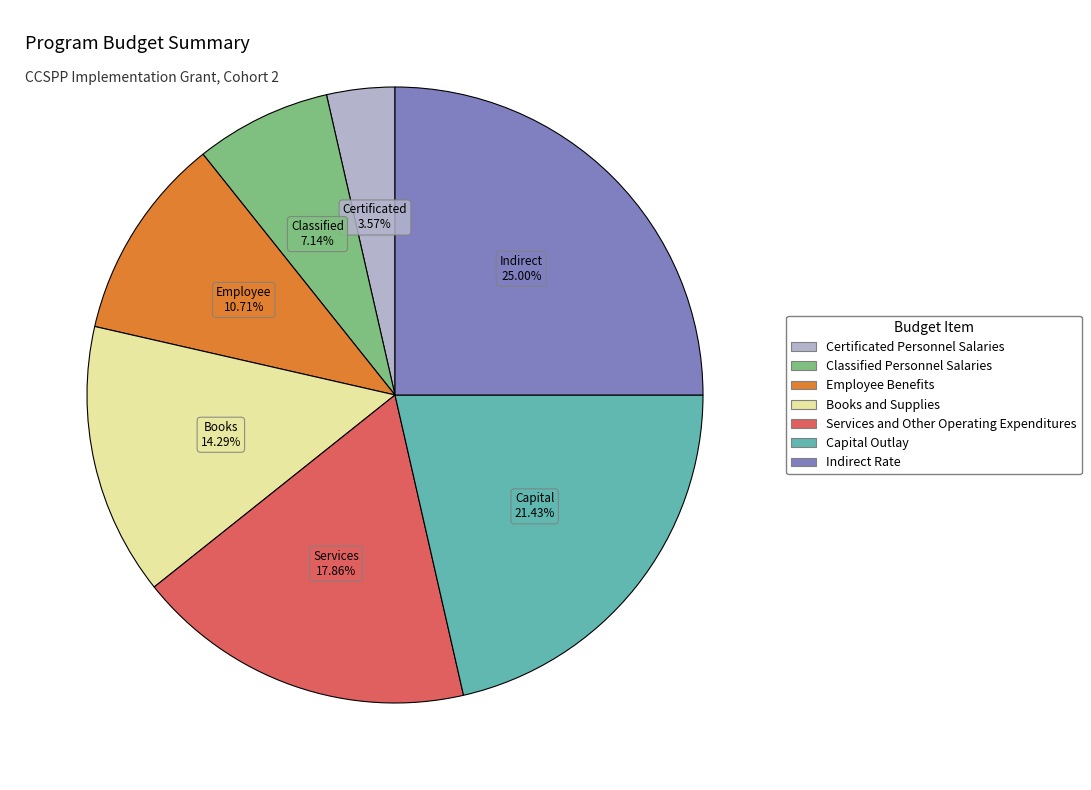

Is it true that Classified Personnel Salaries is 7% of the pie?

True